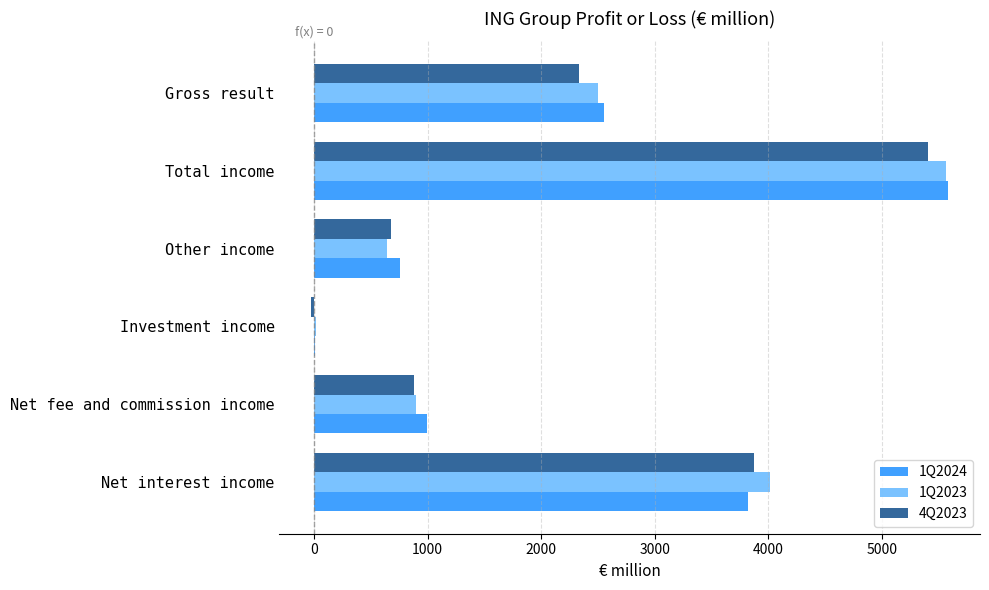

Between Other income and Gross result, which series saw the biggest shift?

1Q2023